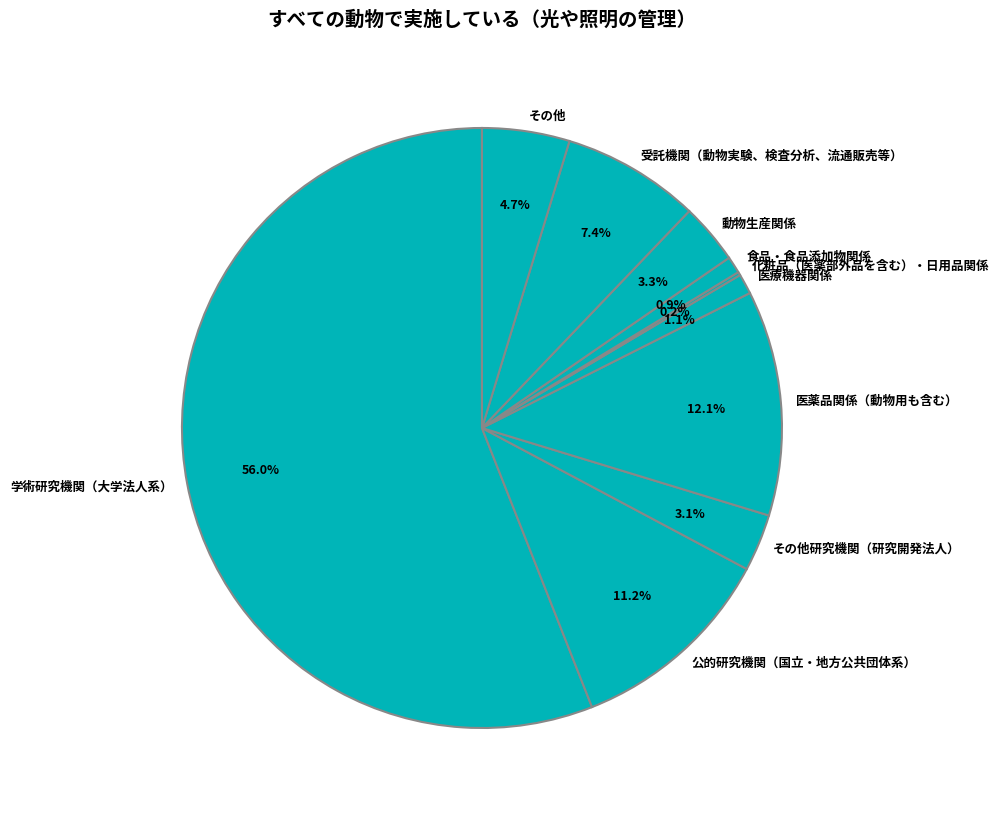

Which category has the biggest portion of the pie?

学術研究機関（大学法人系）